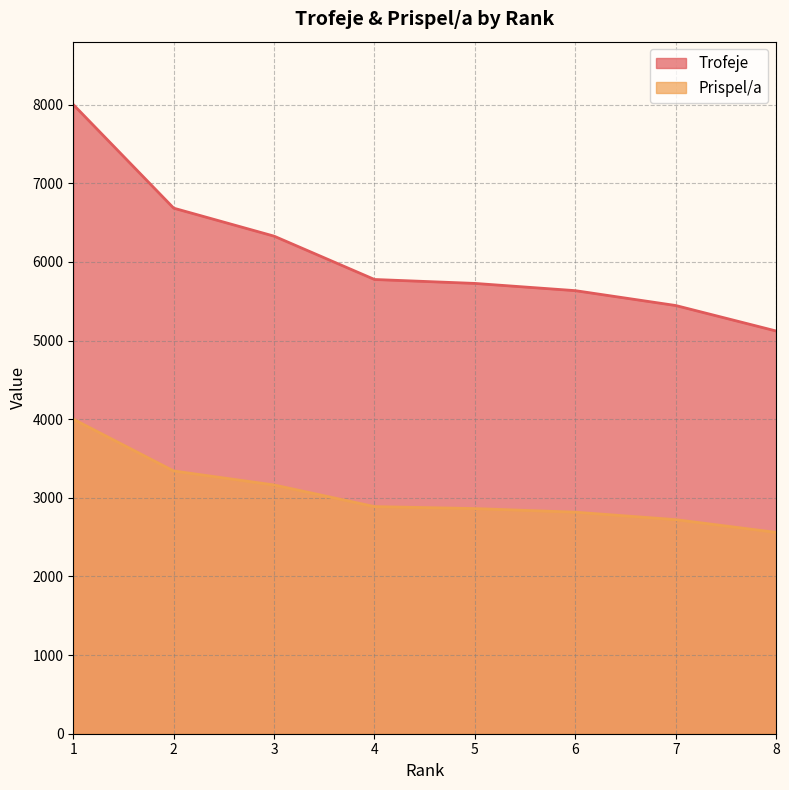

At which category does the chart reach its peak across all series?

1